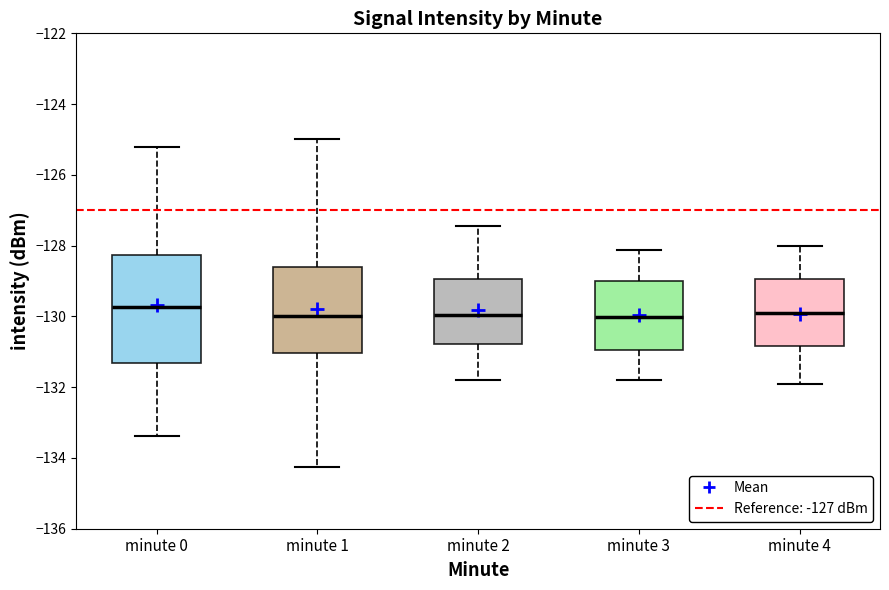

Where does the lower whisker of the box for minute 0 end on the y-axis? The values are not printed on the chart, so give them approximately, as read against the axis.

-133.4